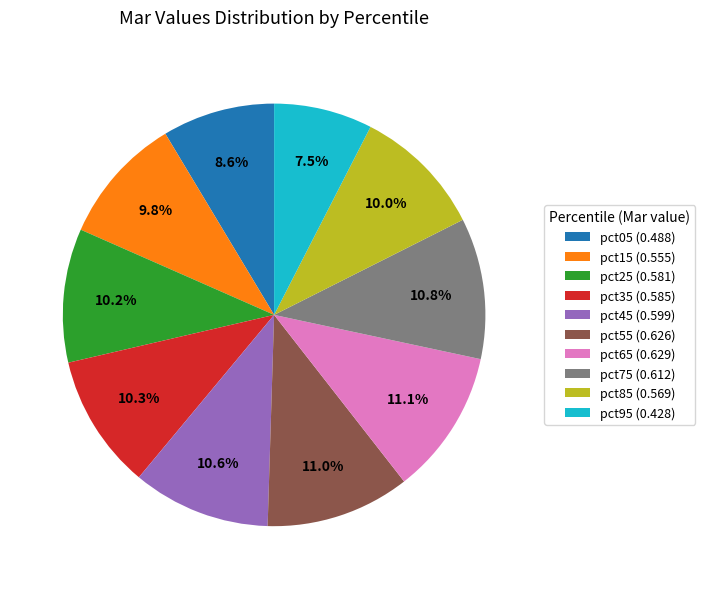

Is there a majority slice in this chart?

No